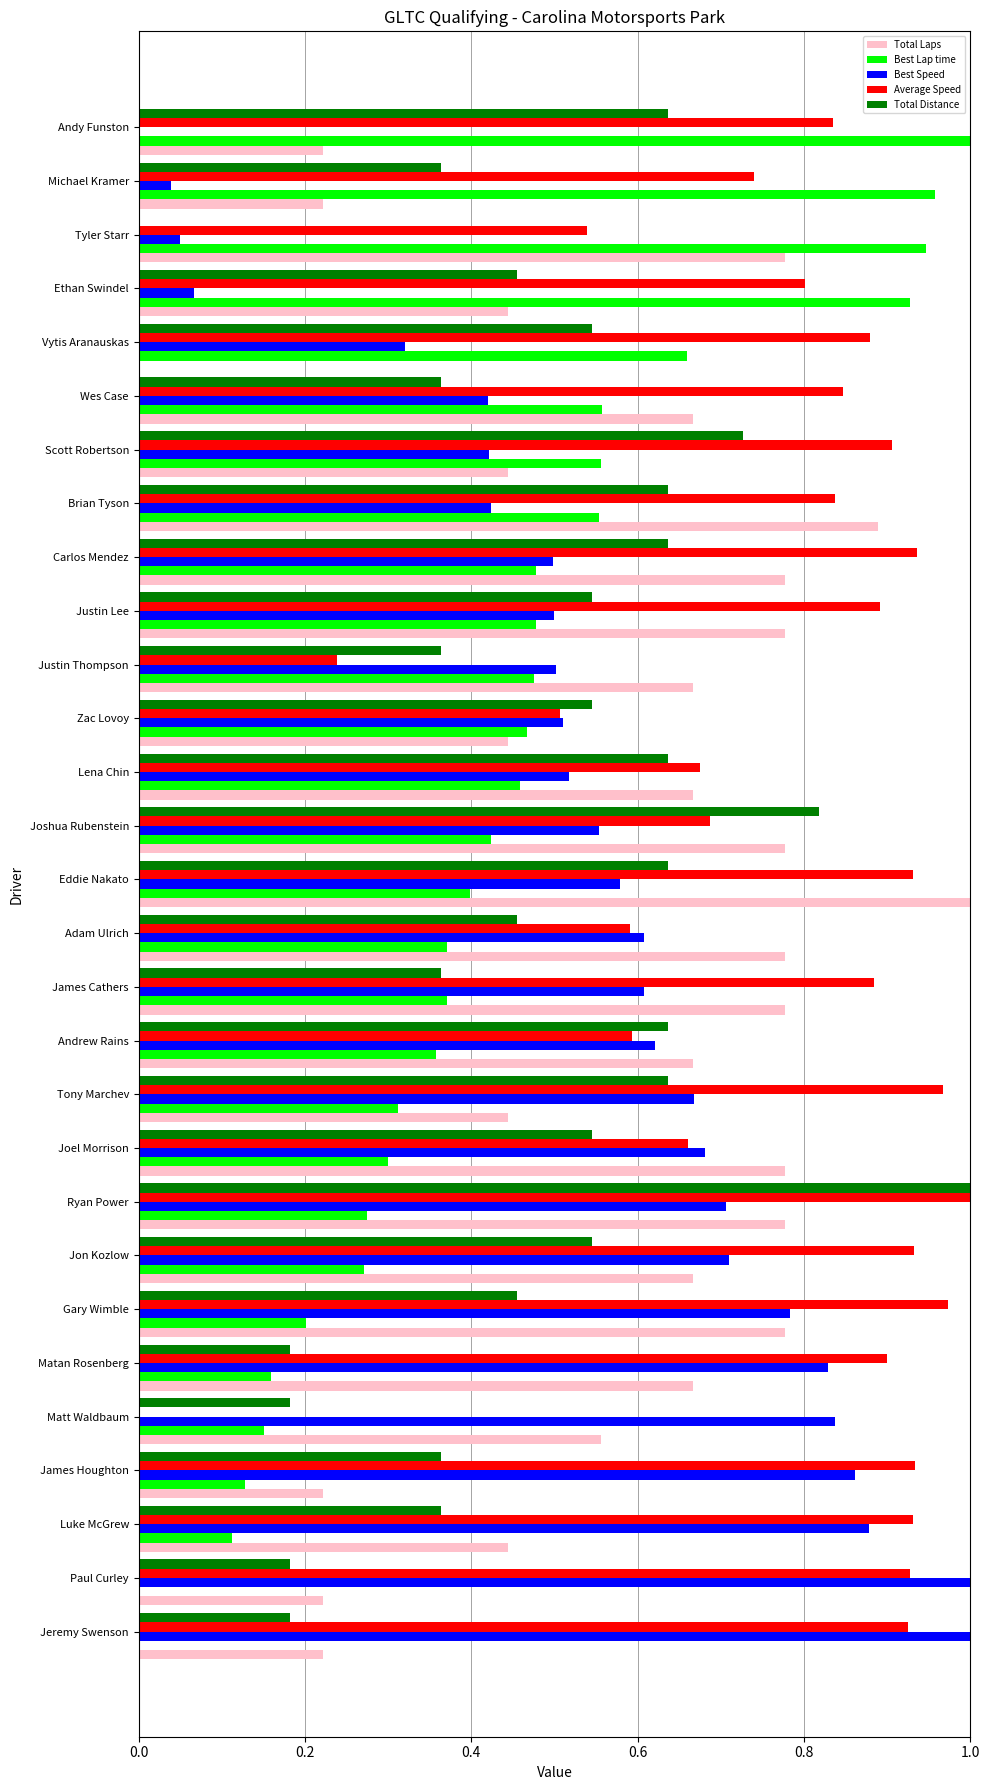

What is the total value across all series at Tyler Starr?

2.3